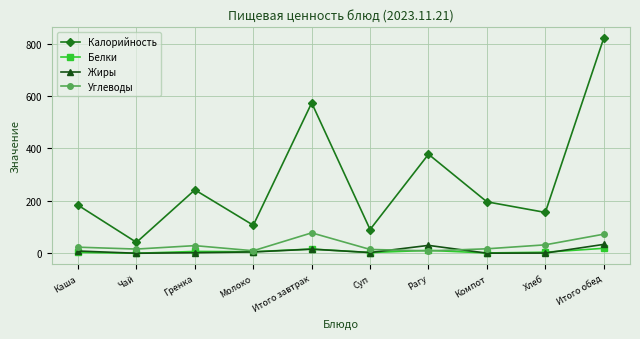

What is the highest value of the Белки series?

18.9